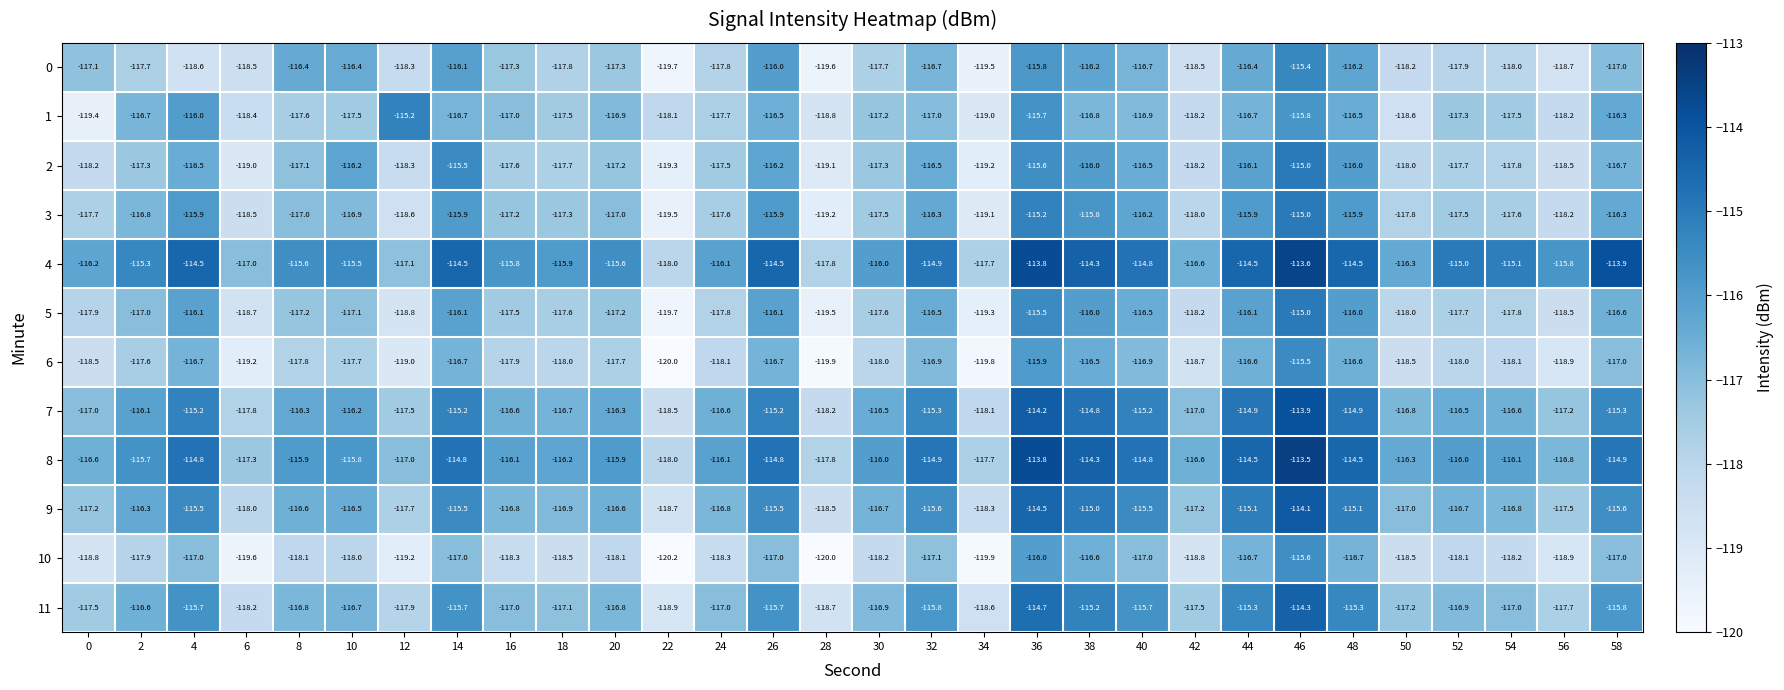

Where does the 0 series first go above -117?

8